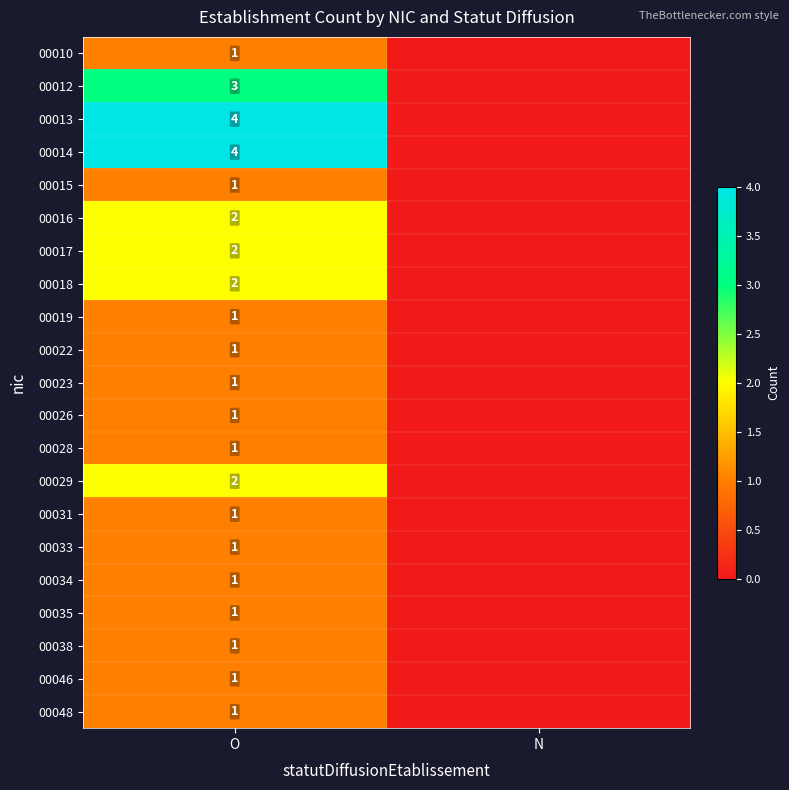

What is the total value across all series at O?

33